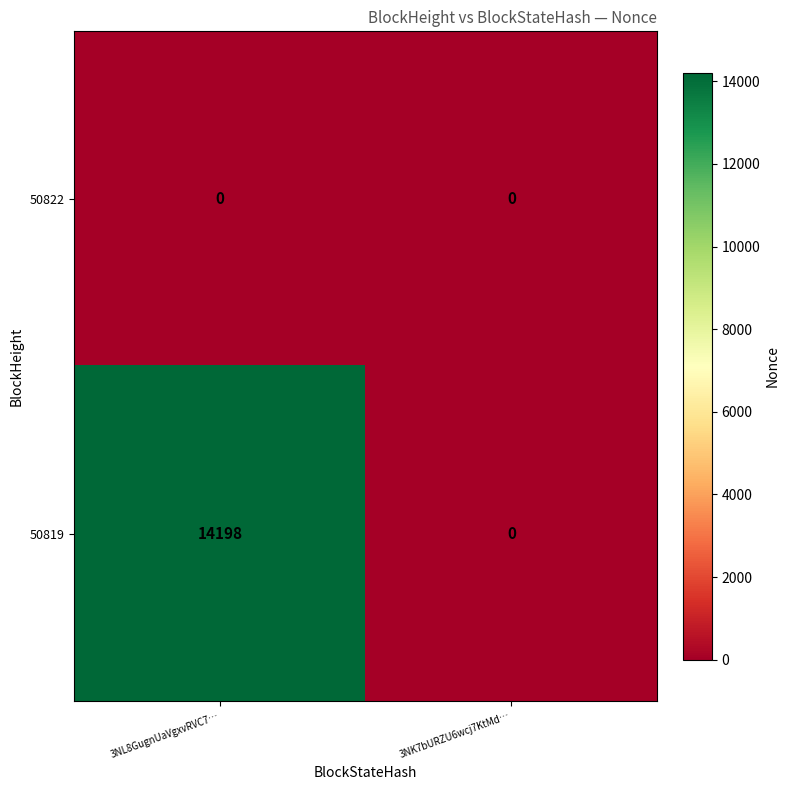

List the series in order of their peak value, lowest first.

50822, 50819